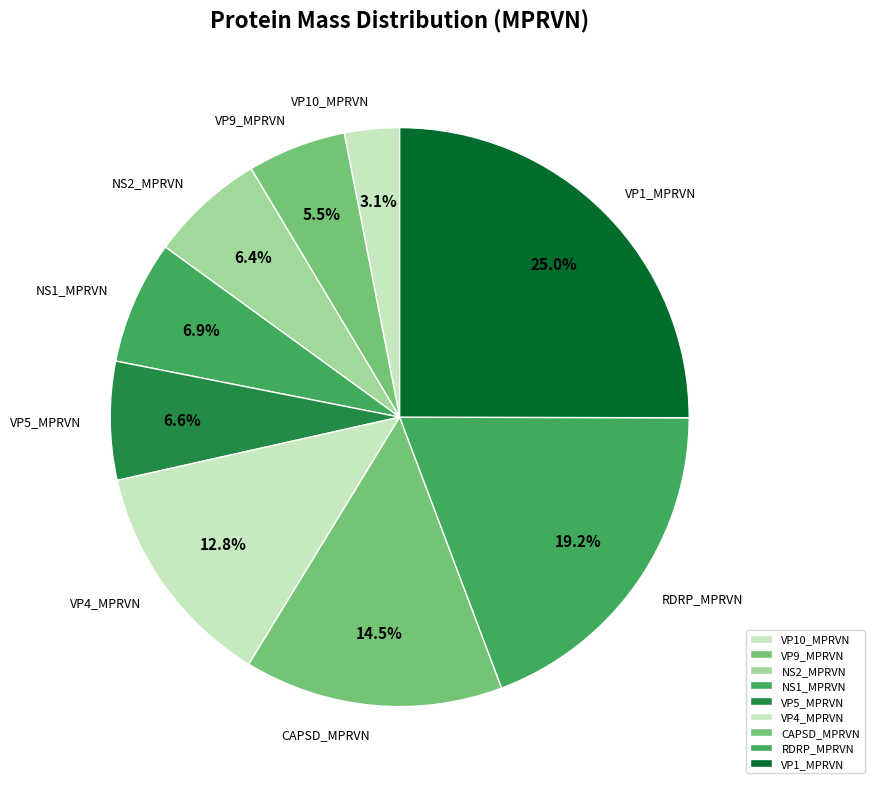

Does any single category account for the majority?

No